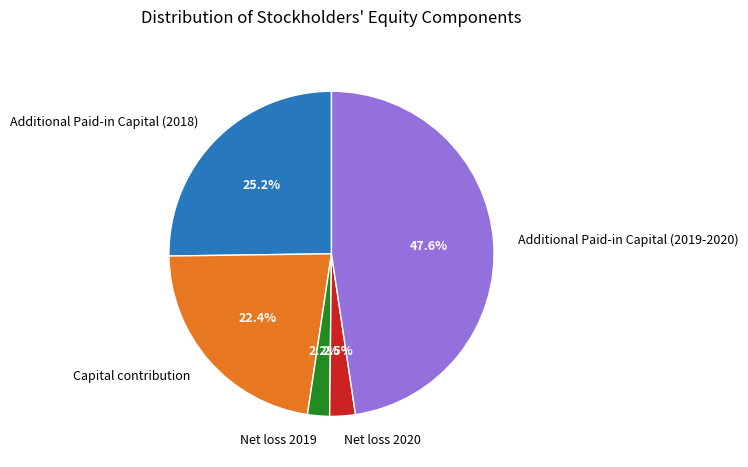

How many segments does this pie chart have?

5